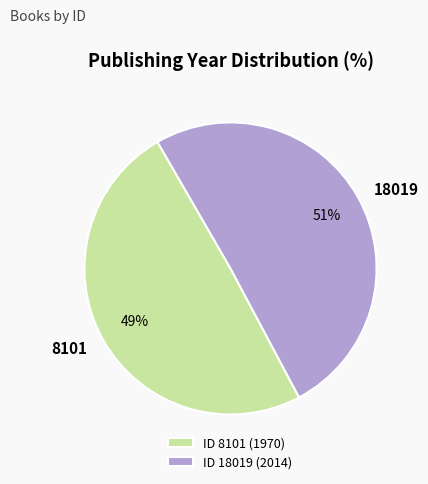

True or false: ID 8101 (1970) accounts for 49% of the total.

True